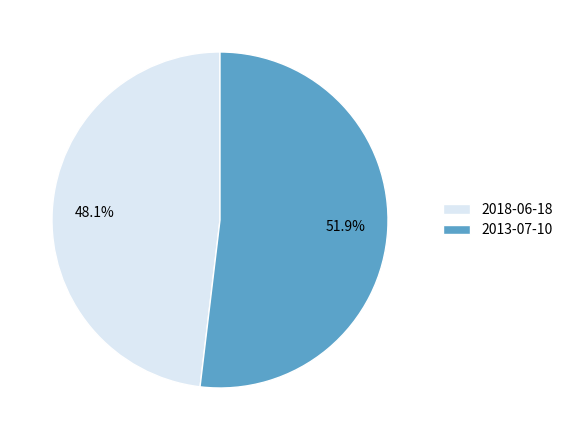

Which category has the smallest portion of the pie?

2018-06-18